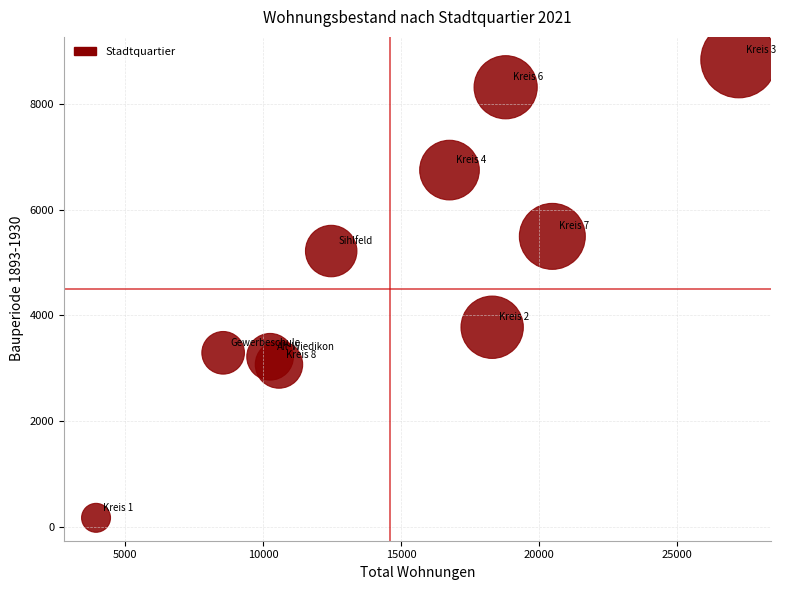

What is the average Y value?

4815